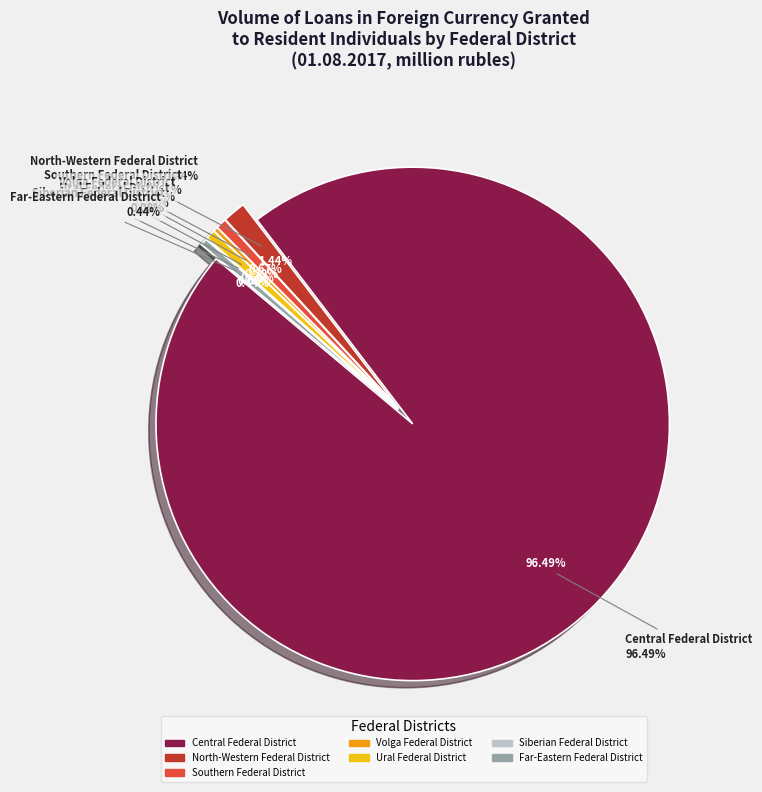

Is Southern Federal District the majority of the pie?

No